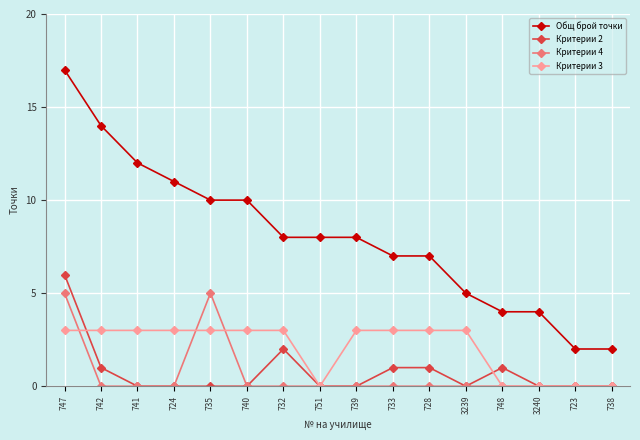

True or false: Критерии 4 has more than 0 interior local peaks.

True